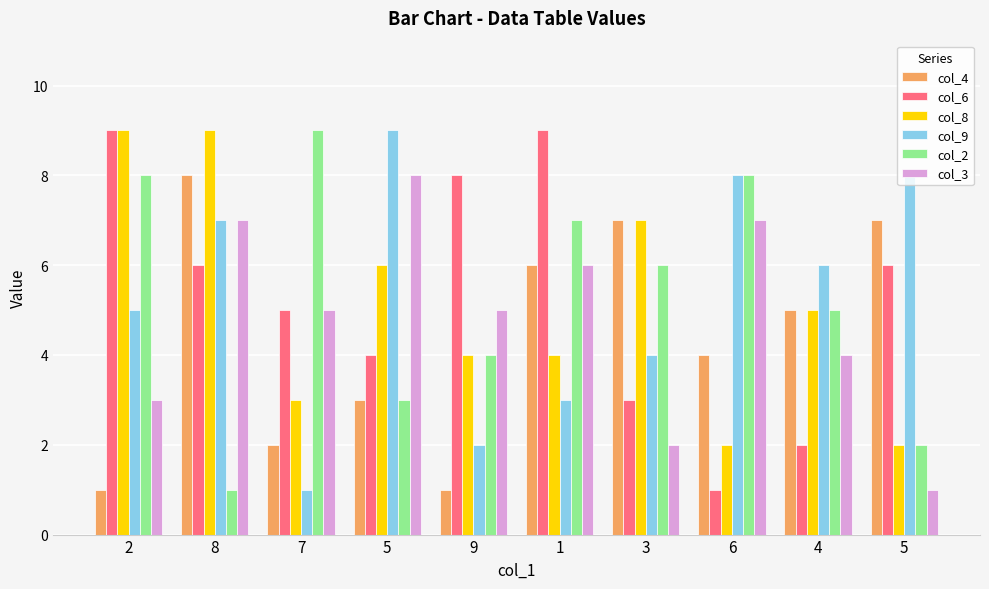

At which label does col_8 first exceed 5?

2